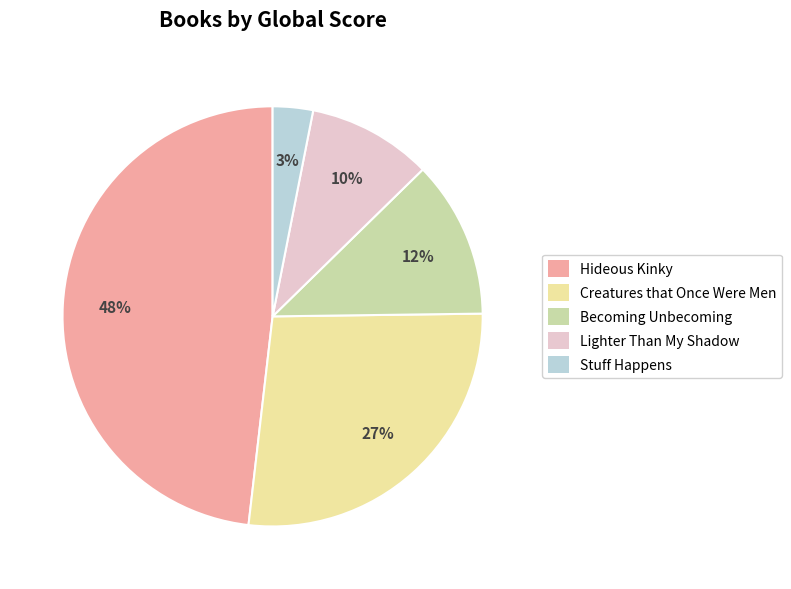

To the nearest percent, what is the difference between the largest and smallest slice percentages?

45%